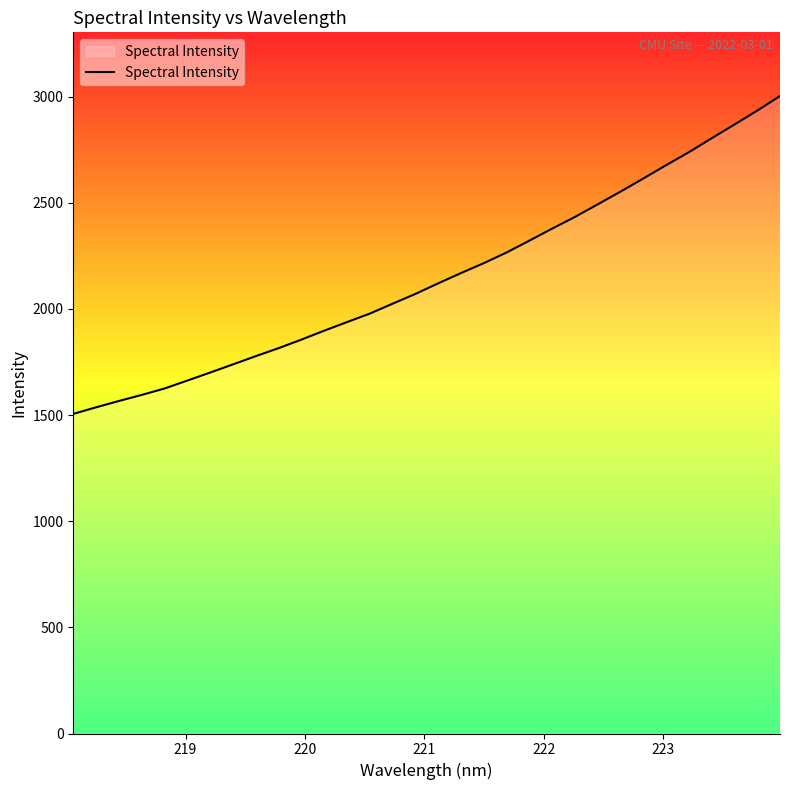

What is the greatest value displayed?

3002.2